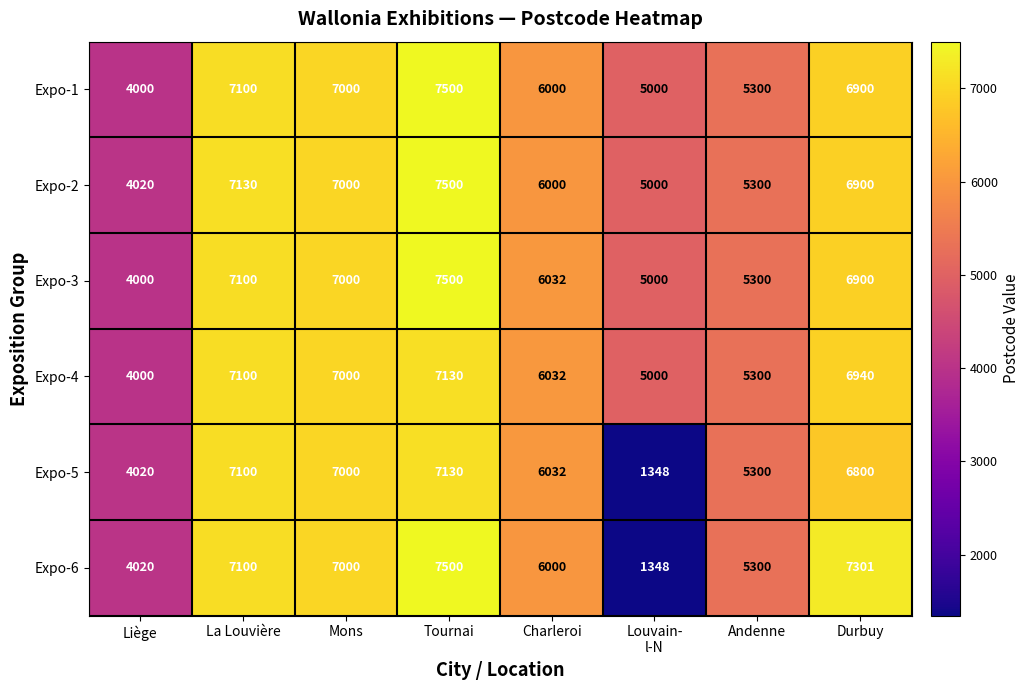

At which category is the sum across all series the highest?

Tournai